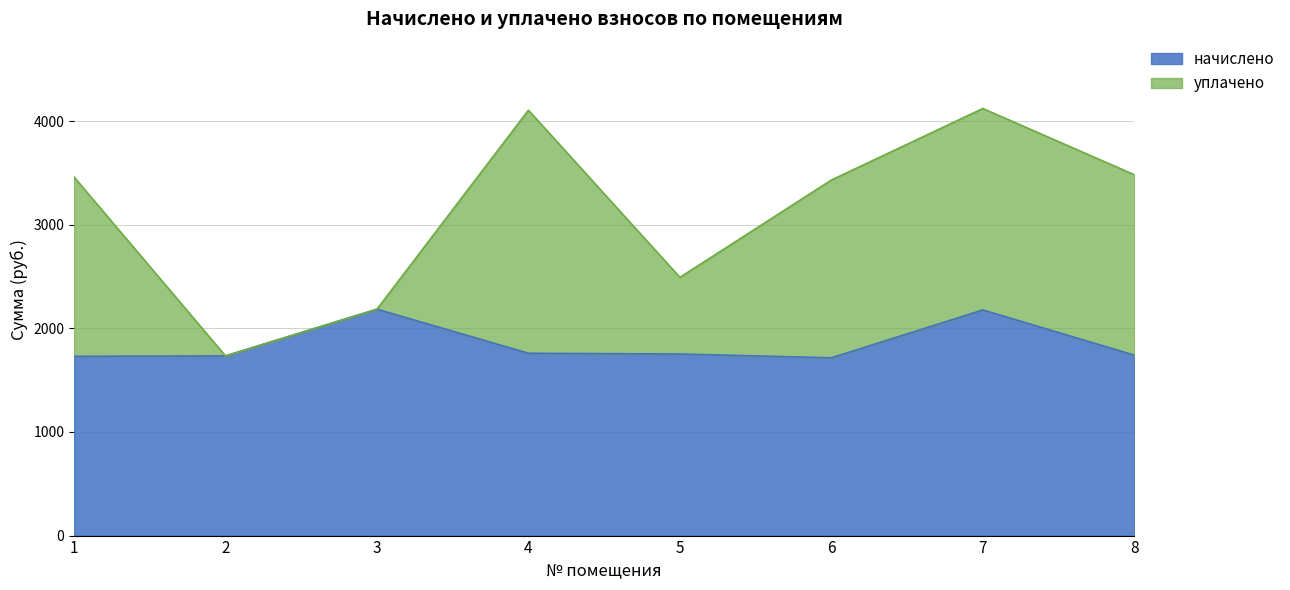

What is the sum of all values?

14796.0